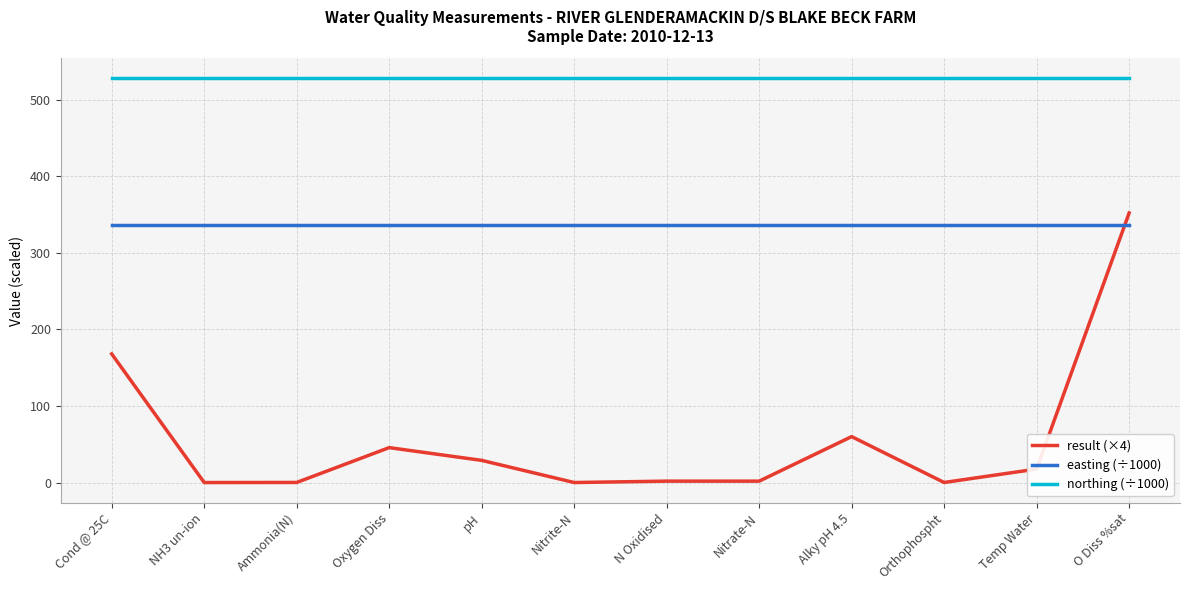

What is the highest value of the result (×4) series?

352.0